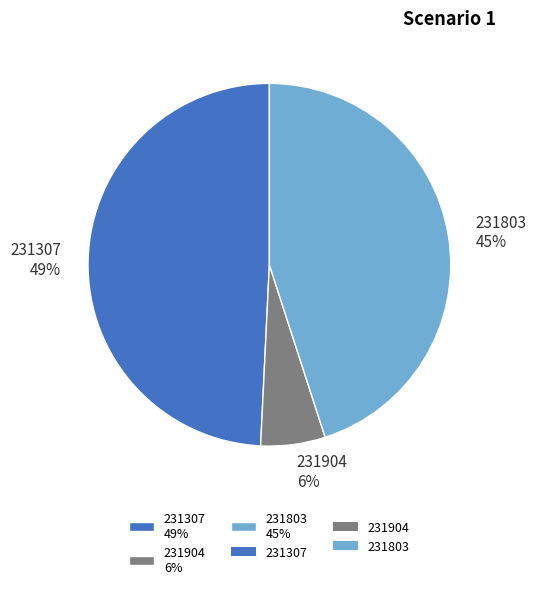

Rank the categories by value from lowest to highest.

231904, 231803, 231307